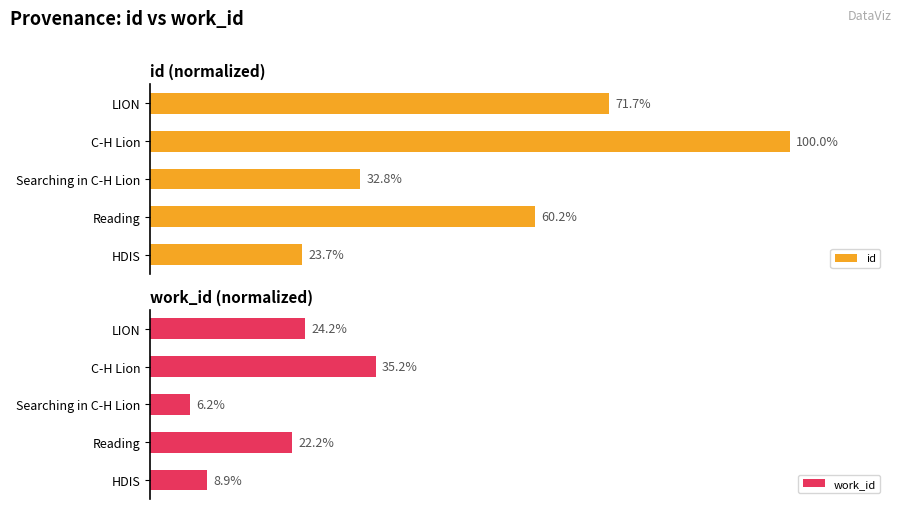

What is the maximum value for work_id?

35.2